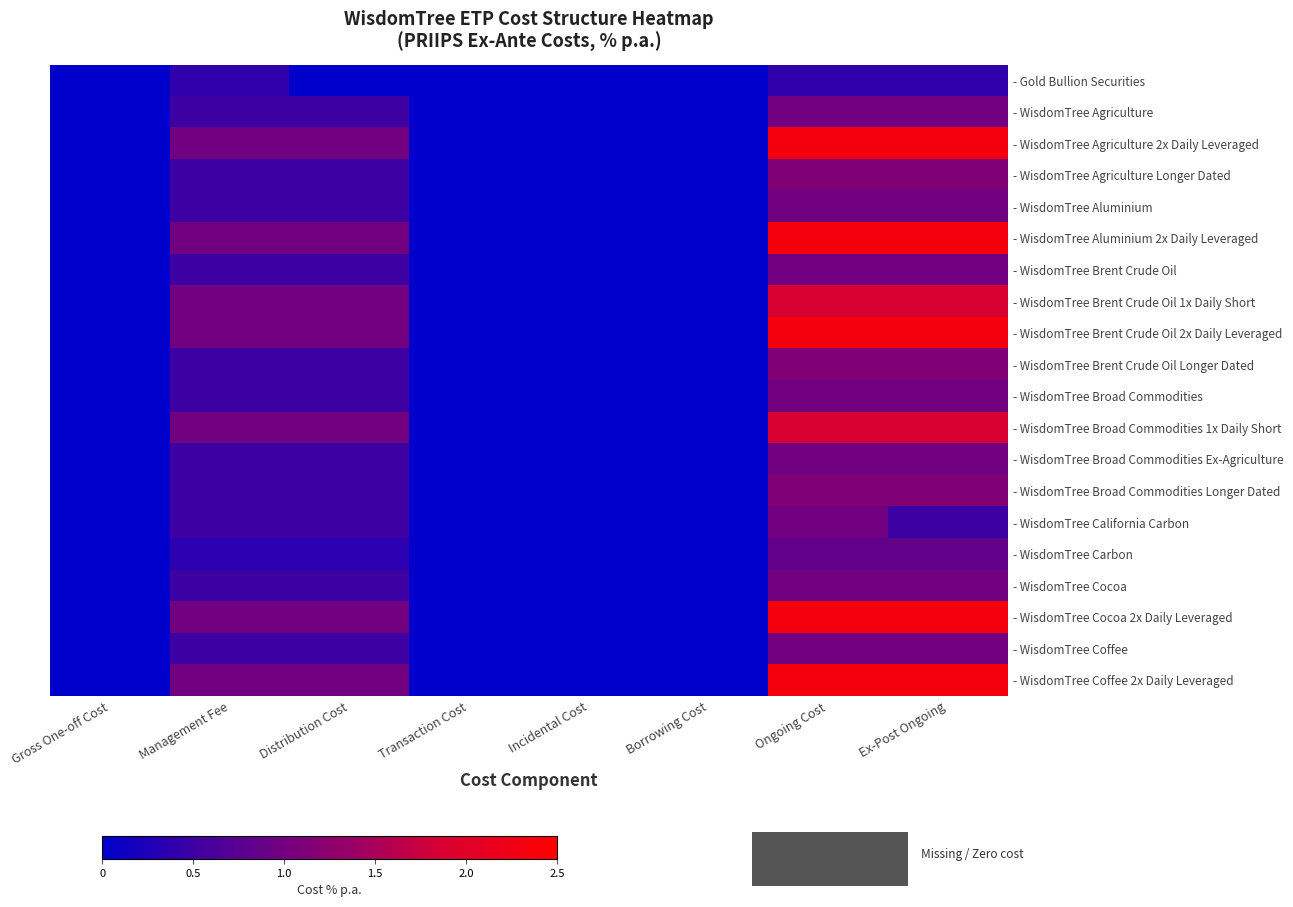

At Ongoing Cost, list the series in order from smallest to largest.

- Gold Bullion Securities, - WisdomTree Carbon, - WisdomTree Agriculture, - WisdomTree Aluminium, - WisdomTree Brent Crude Oil, - WisdomTree Broad Commodities, - WisdomTree Broad Commodities Ex-Agriculture, - WisdomTree California Carbon, - WisdomTree Cocoa, - WisdomTree Coffee, - WisdomTree Agriculture Longer Dated, - WisdomTree Brent Crude Oil Longer Dated, - WisdomTree Broad Commodities Longer Dated, - WisdomTree Brent Crude Oil 1x Daily Short, - WisdomTree Broad Commodities 1x Daily Short, - WisdomTree Agriculture 2x Daily Leveraged, - WisdomTree Aluminium 2x Daily Leveraged, - WisdomTree Brent Crude Oil 2x Daily Leveraged, - WisdomTree Cocoa 2x Daily Leveraged, - WisdomTree Coffee 2x Daily Leveraged